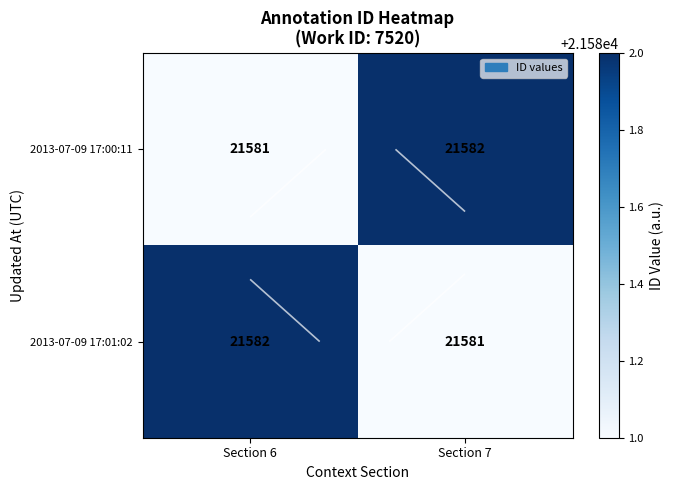

At which label does 2013-07-09 17:00:11 reach its minimum?

Section 6